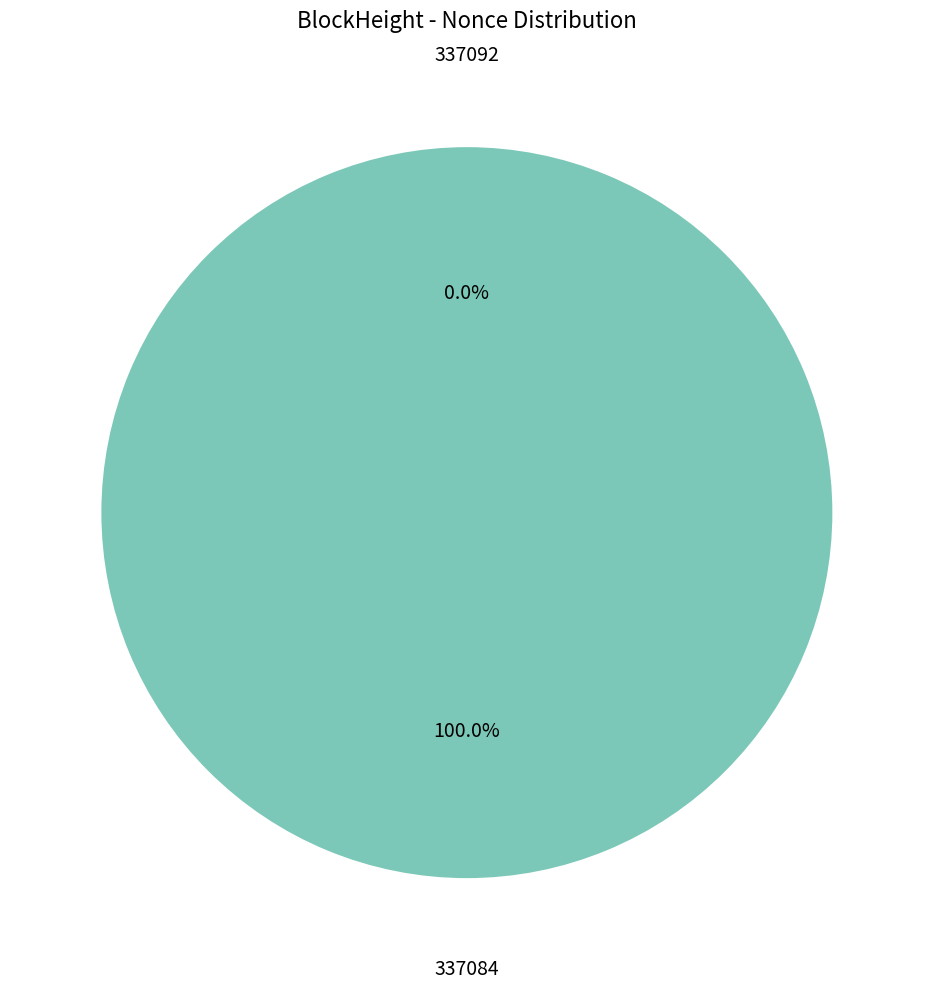

Is there any slice that represents more than half of the pie?

Yes